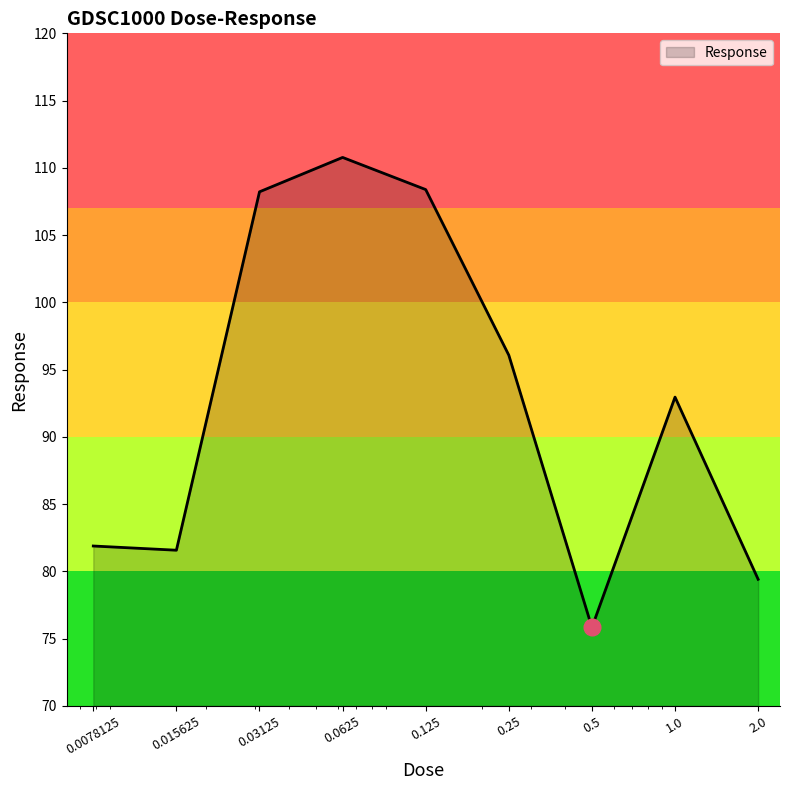

What is the minimum value shown in the chart?

75.8